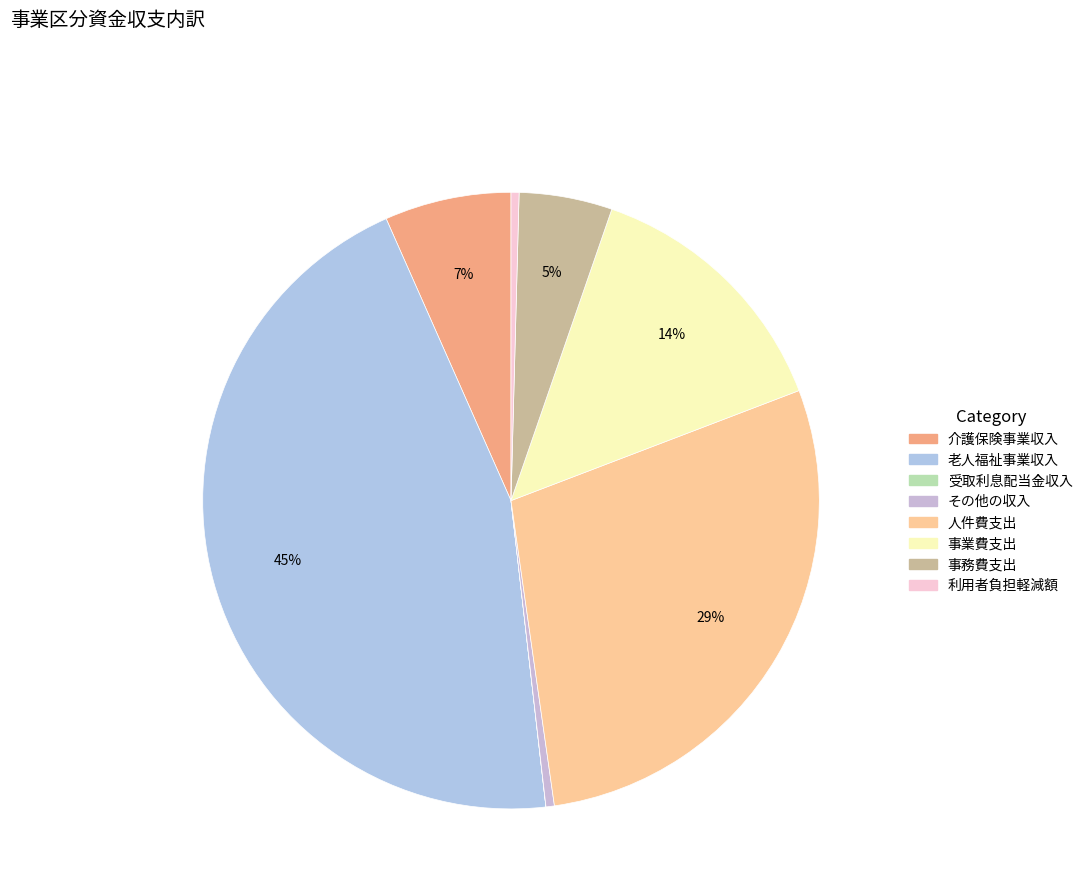

Rank the categories by value from lowest to highest.

受取利息配当金収入, 利用者負担軽減額, その他の収入, 事務費支出, 介護保険事業収入, 事業費支出, 人件費支出, 老人福祉事業収入